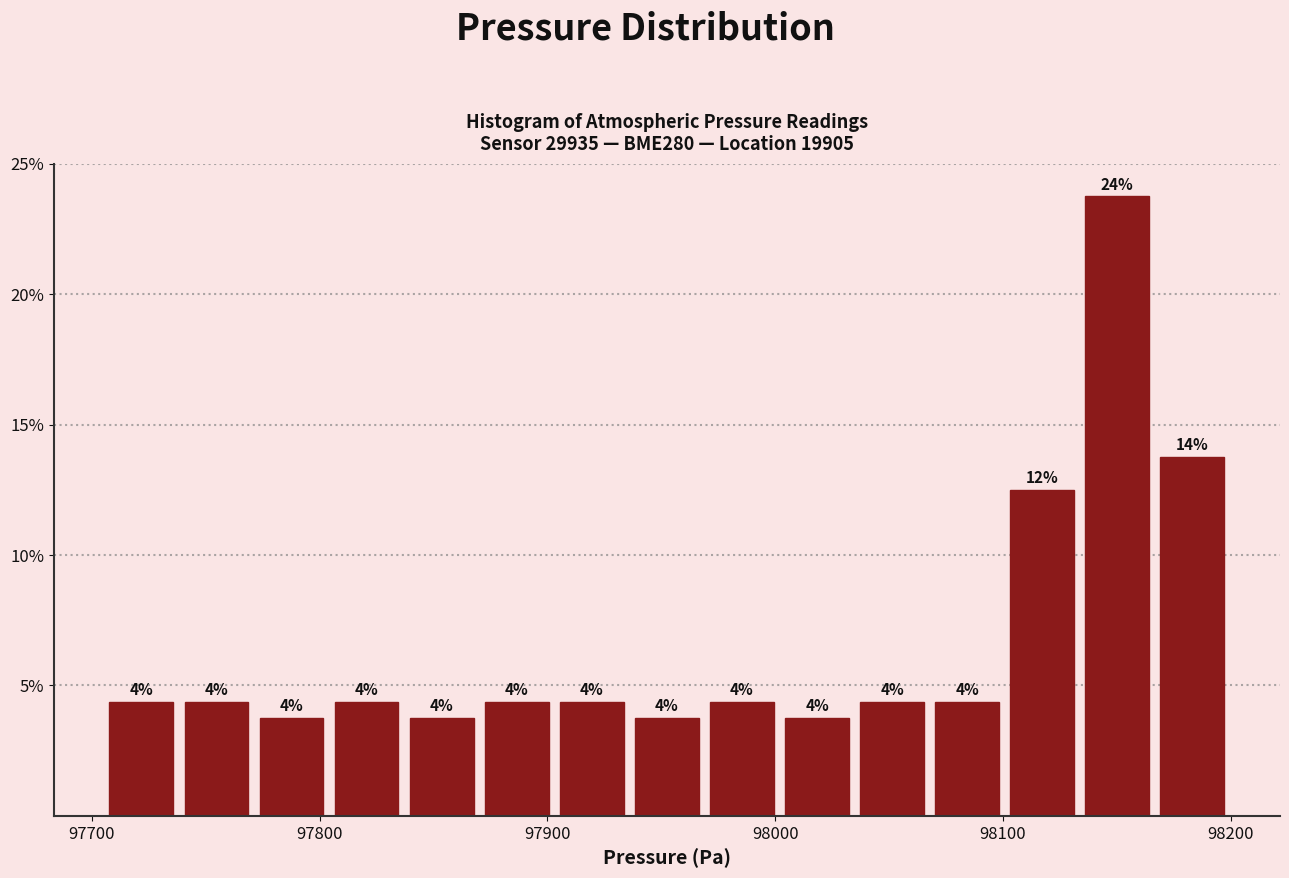

Read against the x-axis, roughly where is the centre of the tallest bar?

98150